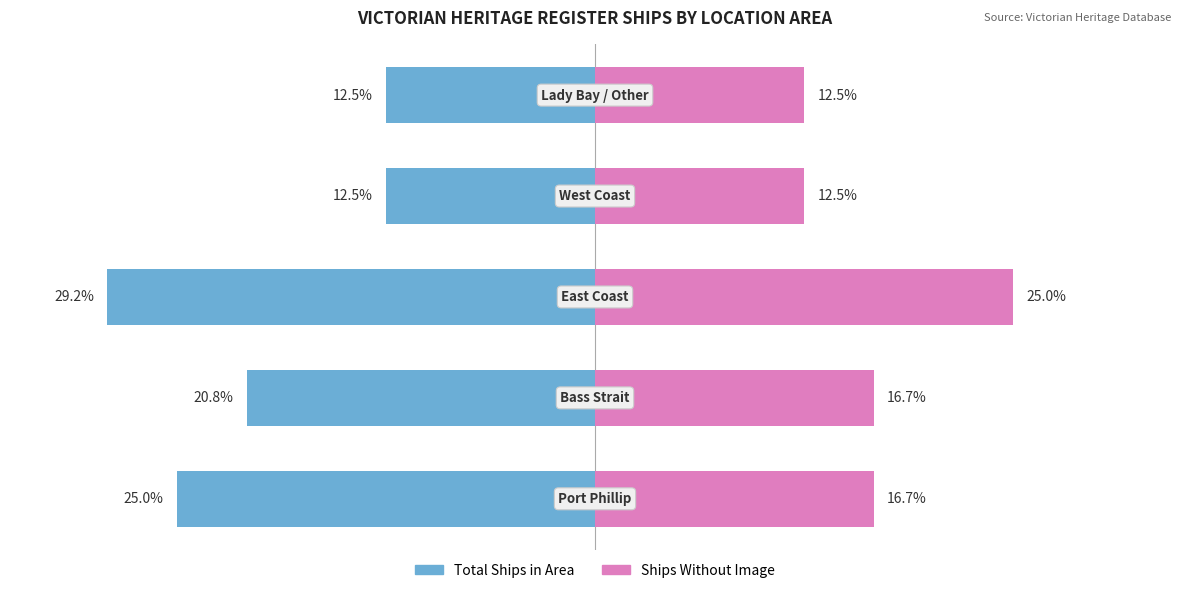

The Ships Without Image series shows 17.1 at −10. True or false?

False